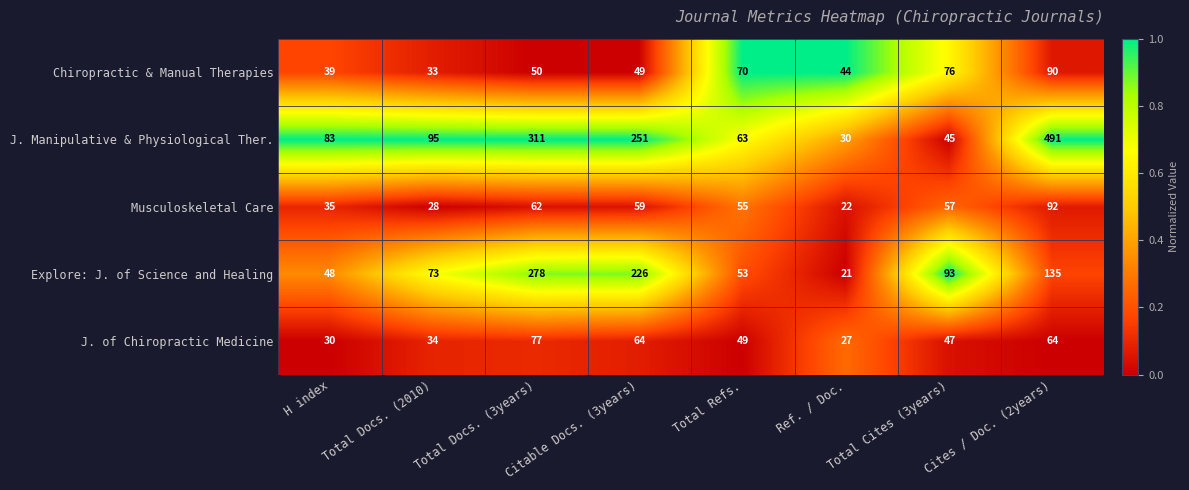

How many distinct data groups are displayed?

5